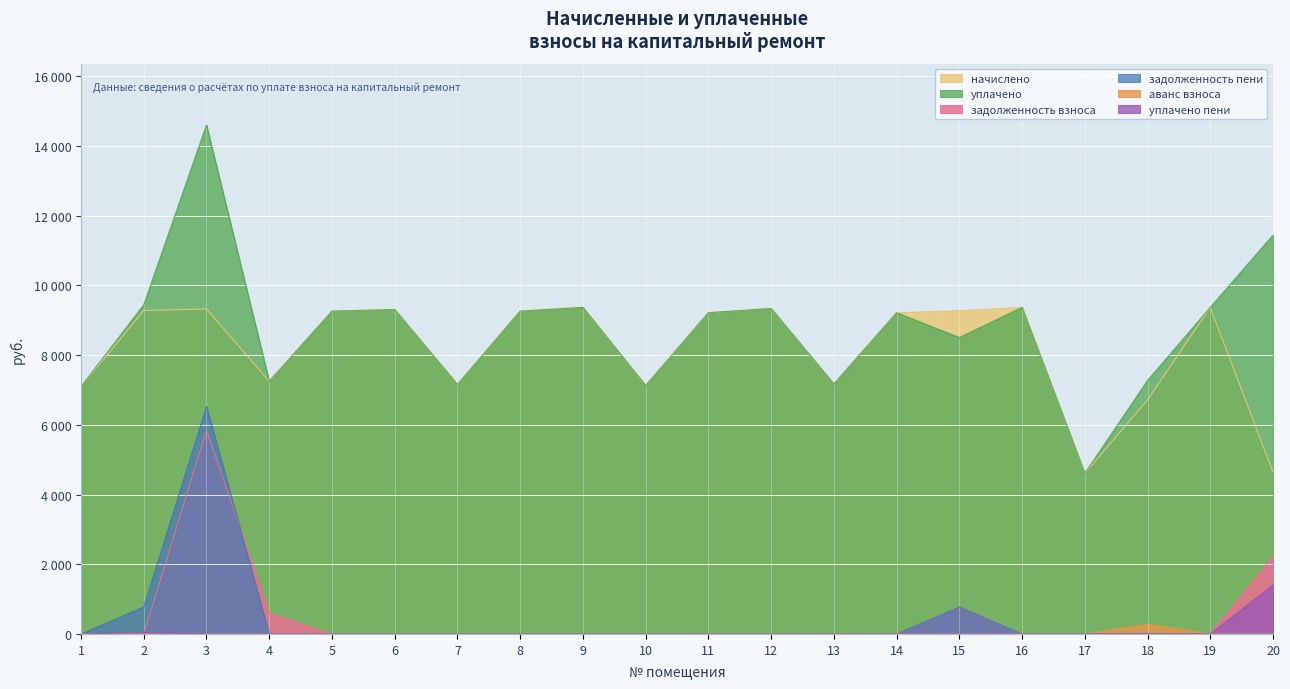

Between 19 and 20, which is larger?

19